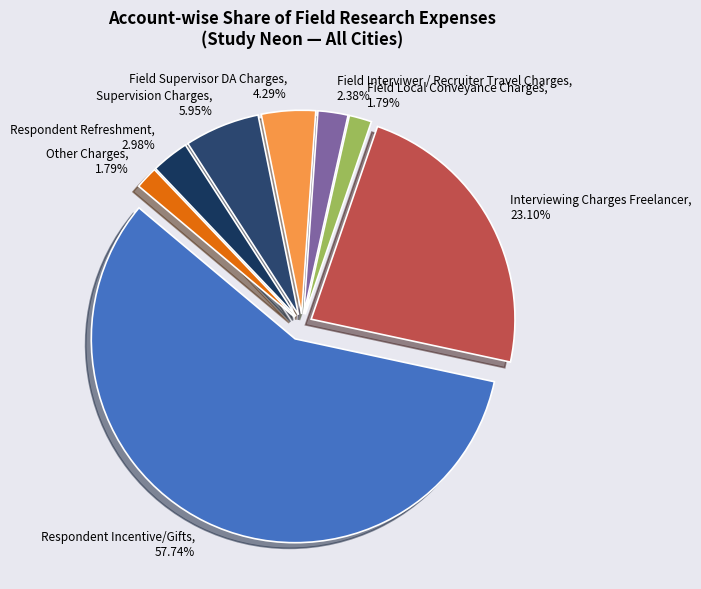

What is the total percentage of Field Local Conveyance Charges and Interviewing Charges Freelancer?

24.9%